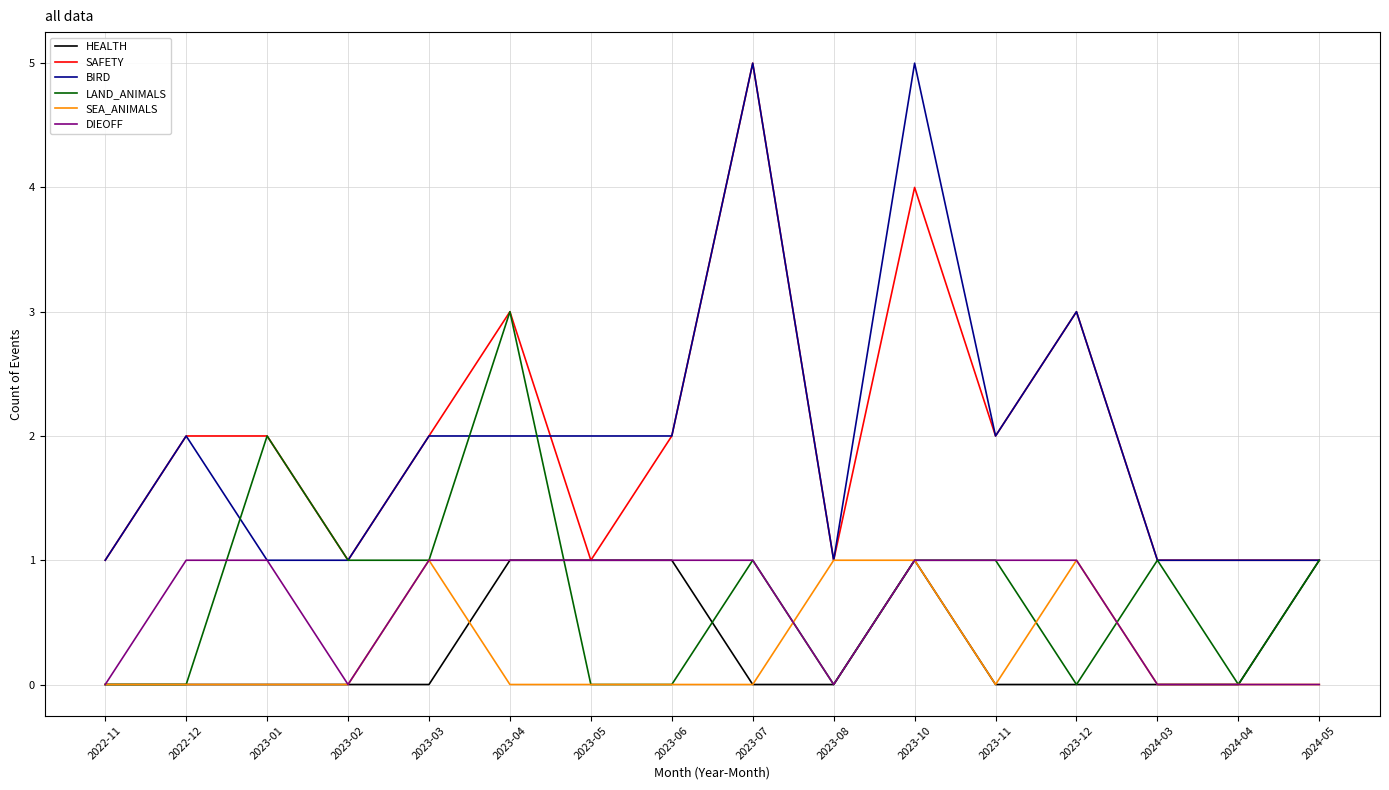

Which series changed the most between 2023-04 and 2023-06?

LAND_ANIMALS